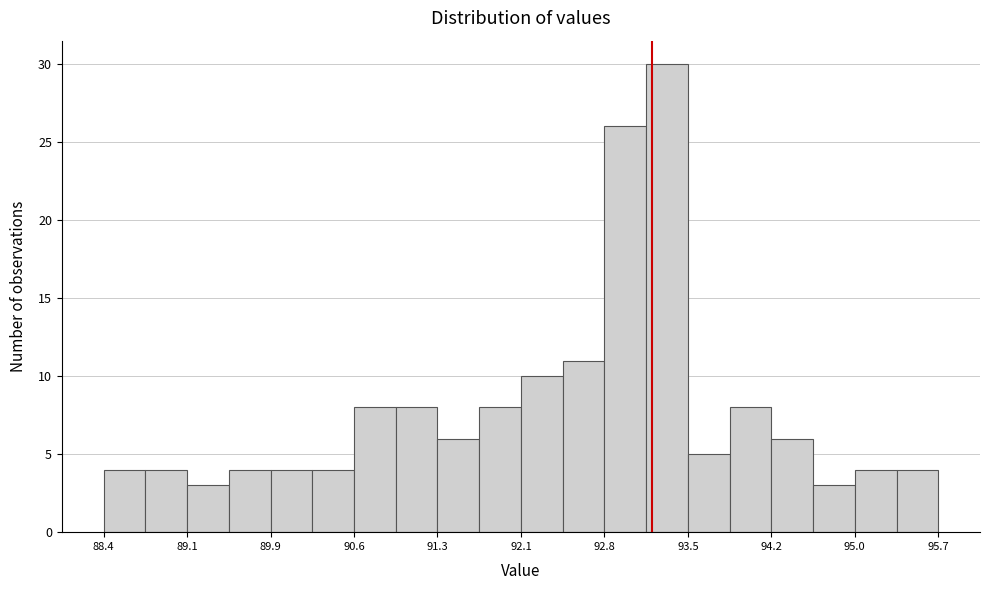

Around what value on the x-axis is the tallest bar? Give the approximate position of its centre, as read against the axis.

93.3